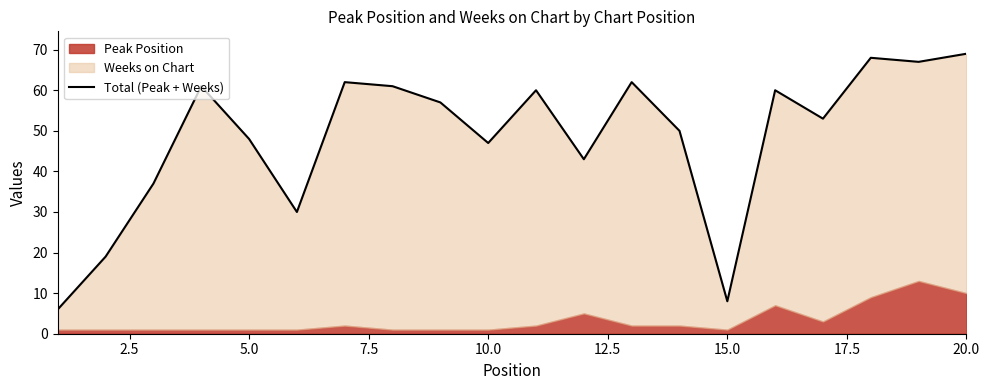

Between 12.5 and 10.0, which is larger?

10.0